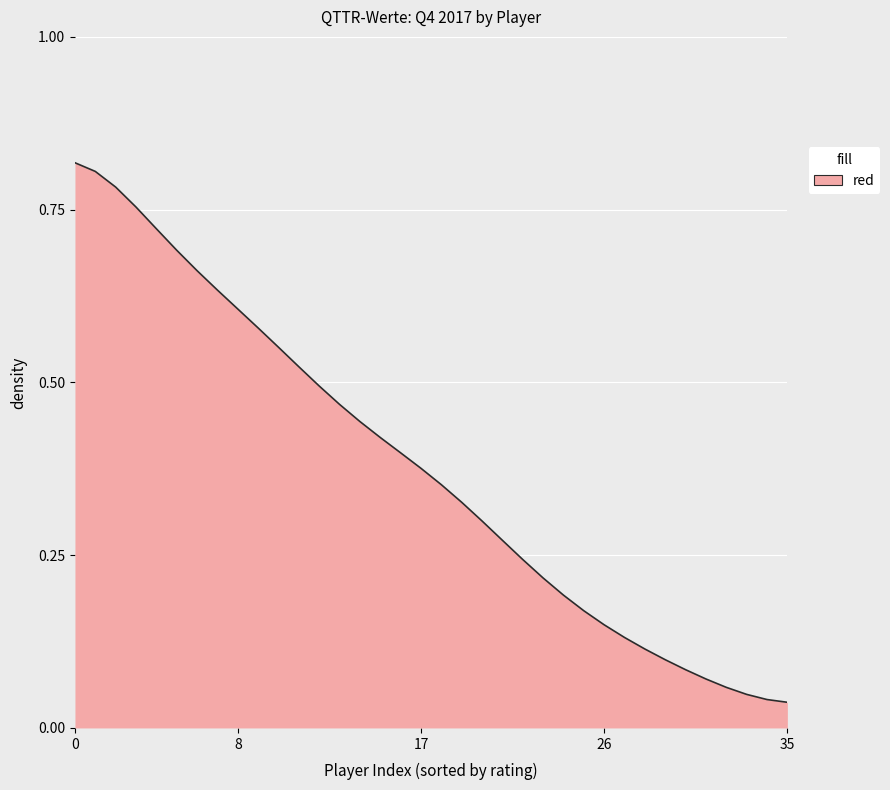

How many lines are shown in the chart?

1